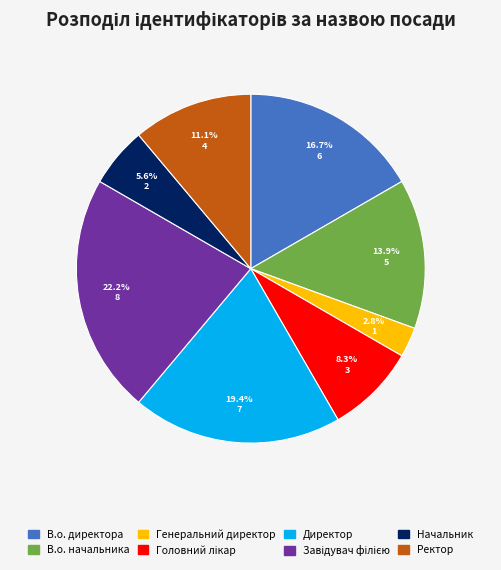

To the nearest percent, what is the average slice percentage?

12%